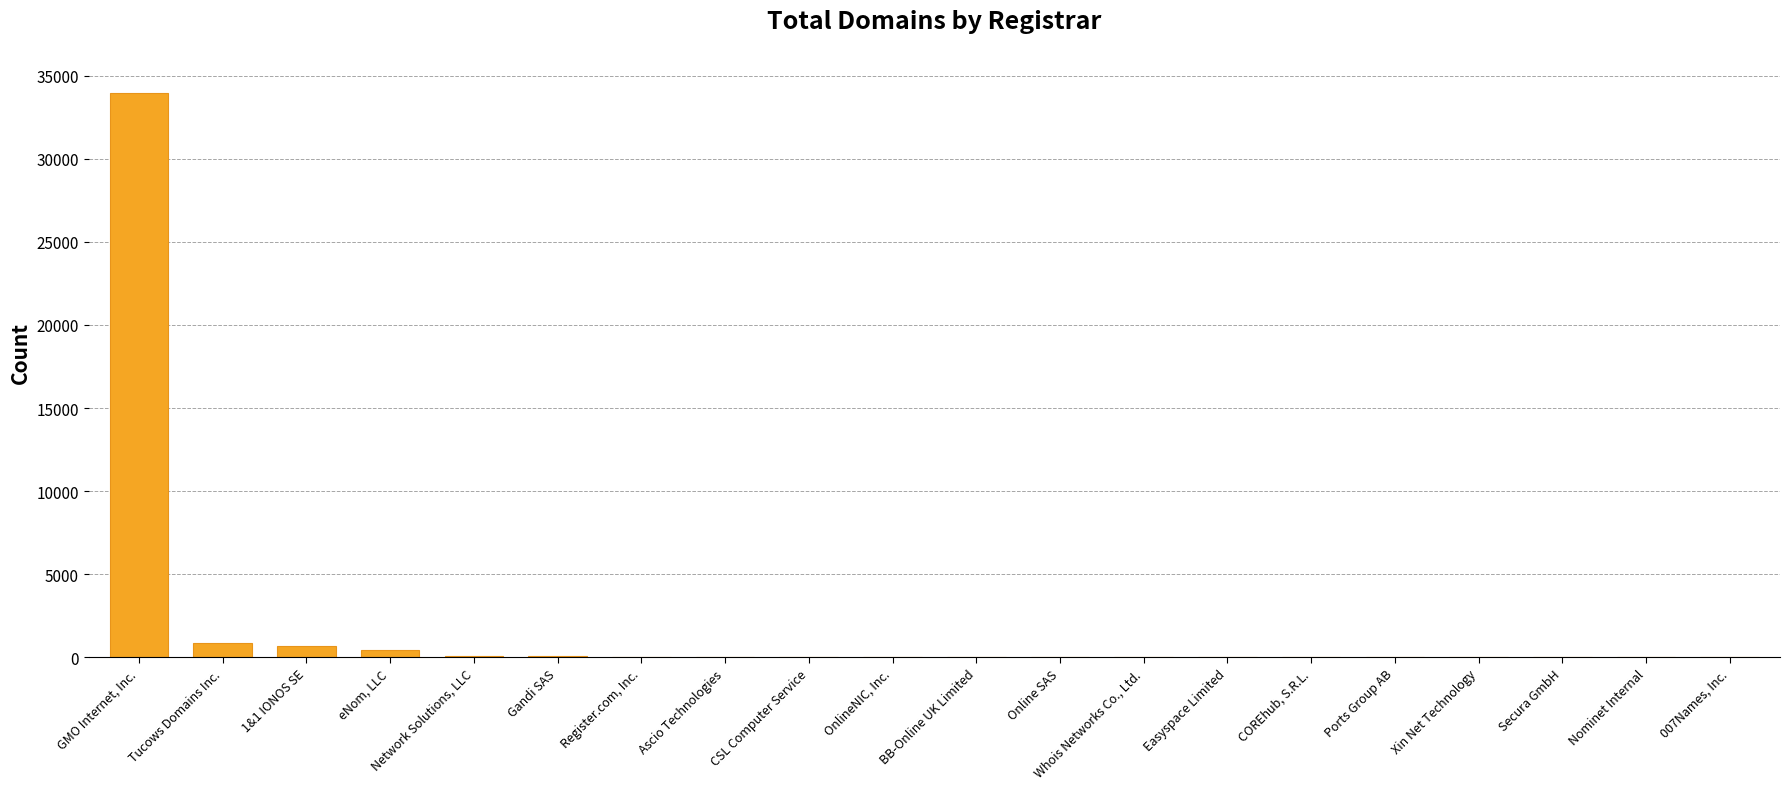

At which category does the chart reach its peak across all series?

GMO Internet, Inc.